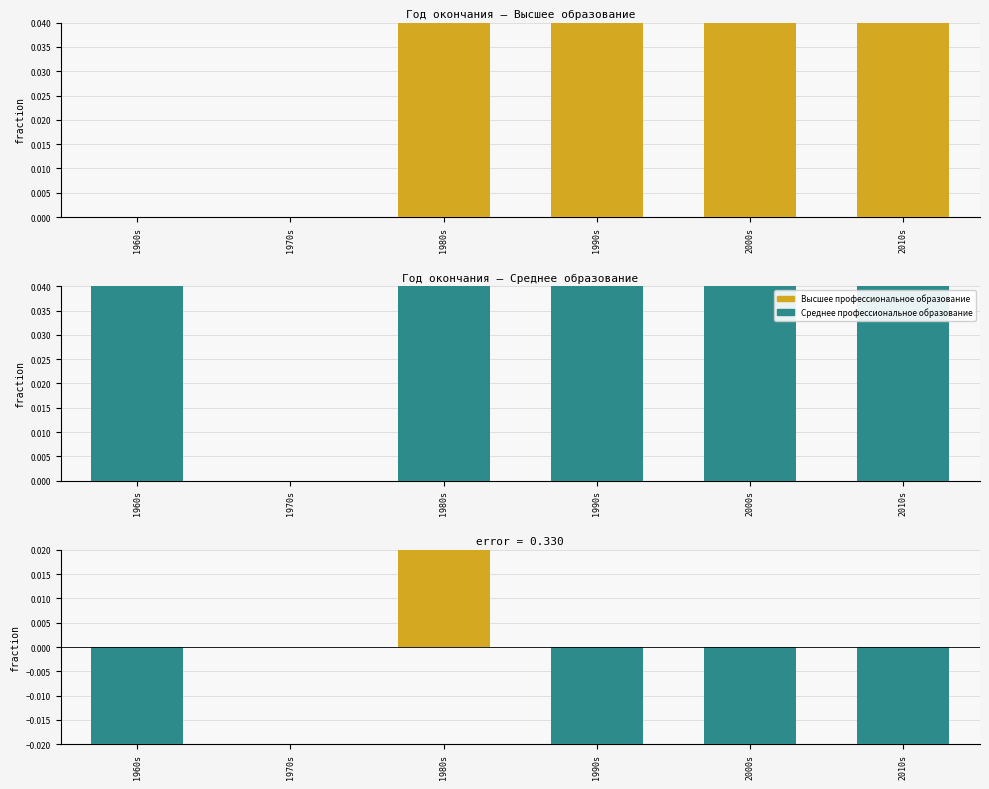

At how many categories does at least one series exceed 0?

5